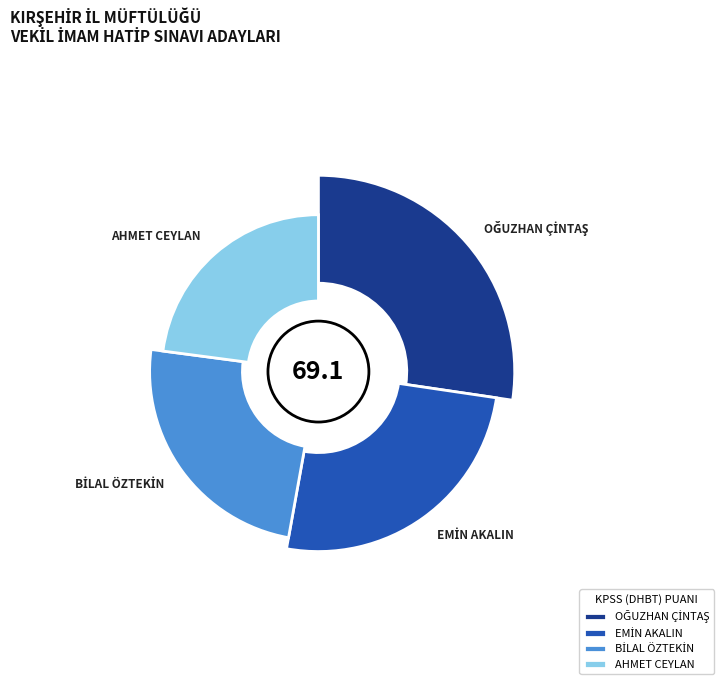

How many segments does this pie chart have?

4